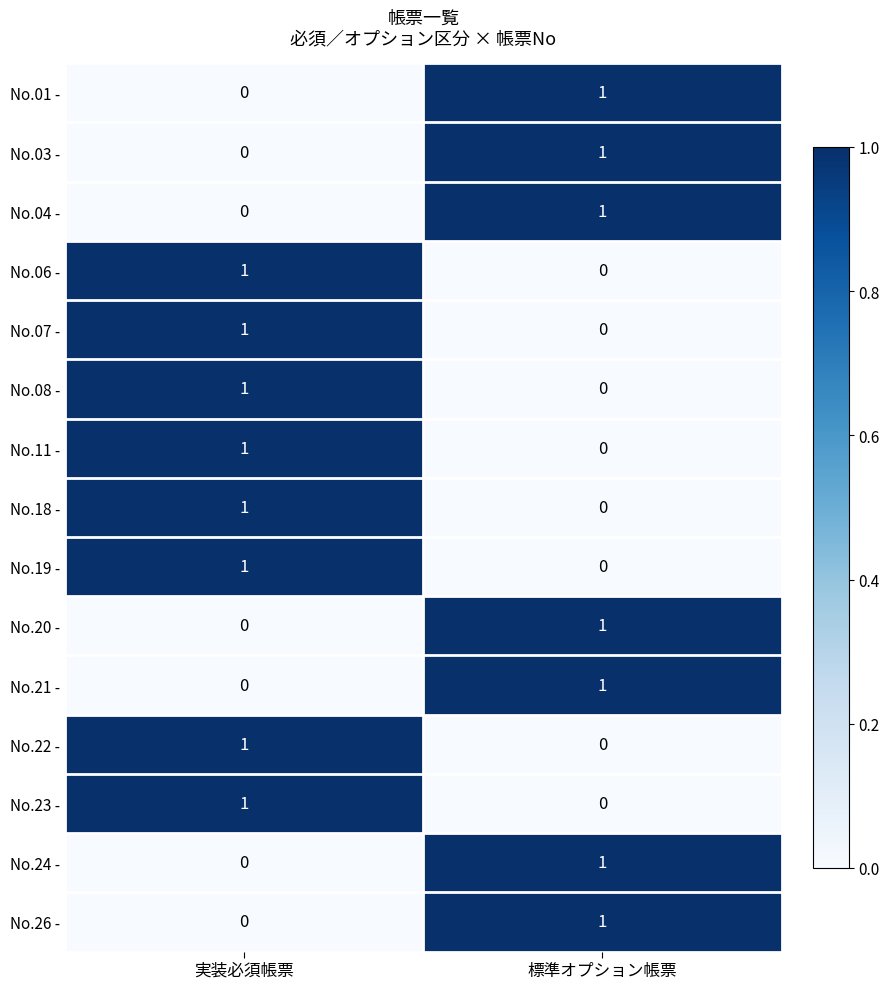

The value of No.21 - at 標準オプション帳票 is 0. True or false?

False